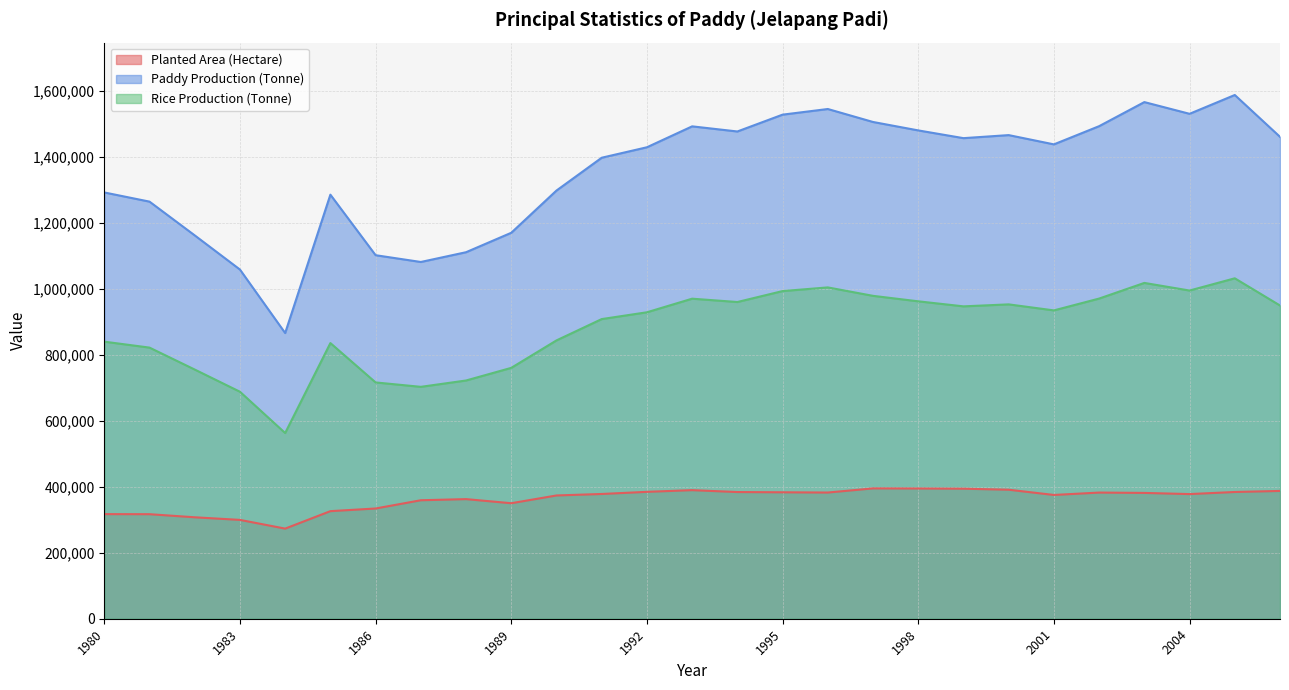

Is it true that Paddy Production (Tonne) equals 1465735 at 2000?

True